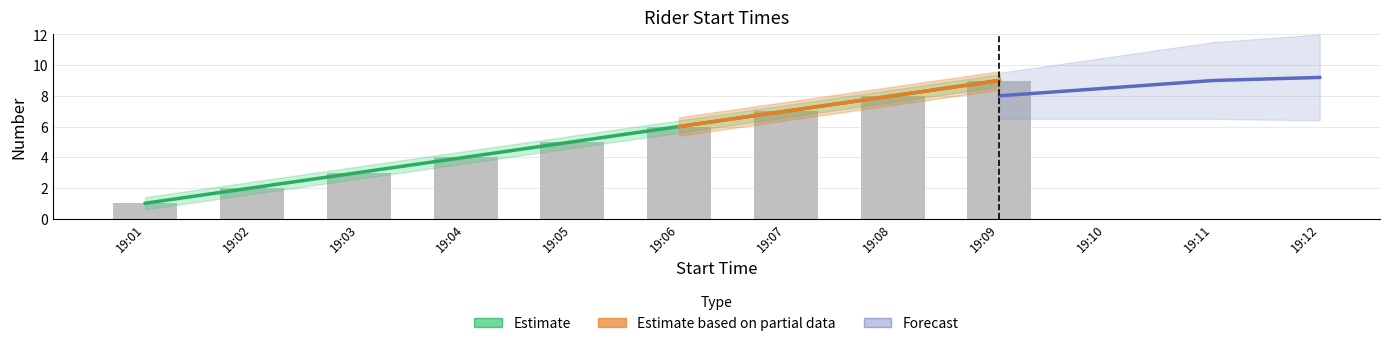

The chart shows a value of 4 at 19:04. True or false?

True